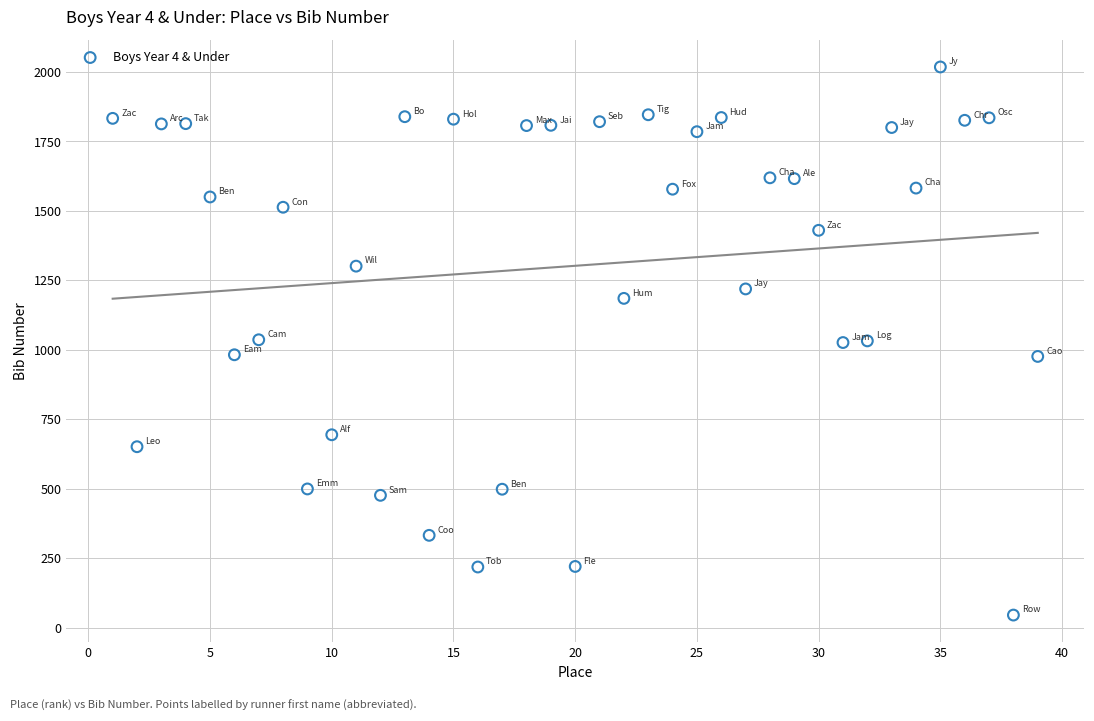

What is the range of Y values (max minus min)?

1973